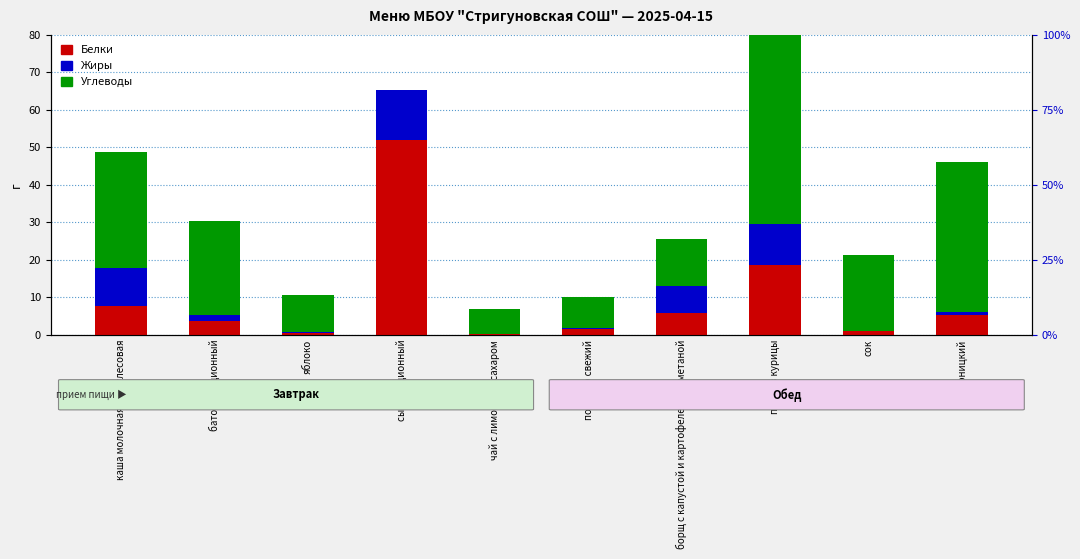

What is the label of the 10th bar from the left?

Дарницкий